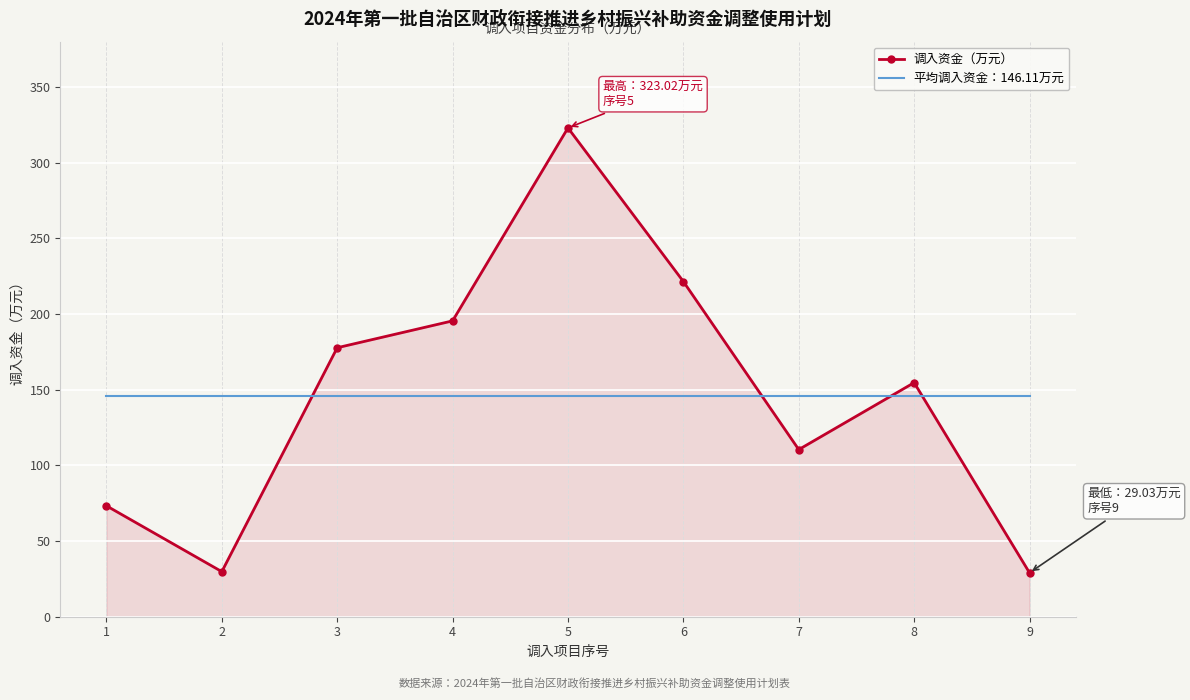

The value of 调入资金（万元） at 3 is 42.1. True or false?

False